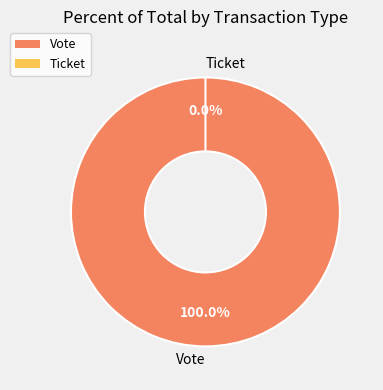

To the nearest percent, what percentage of the pie is Vote?

100%